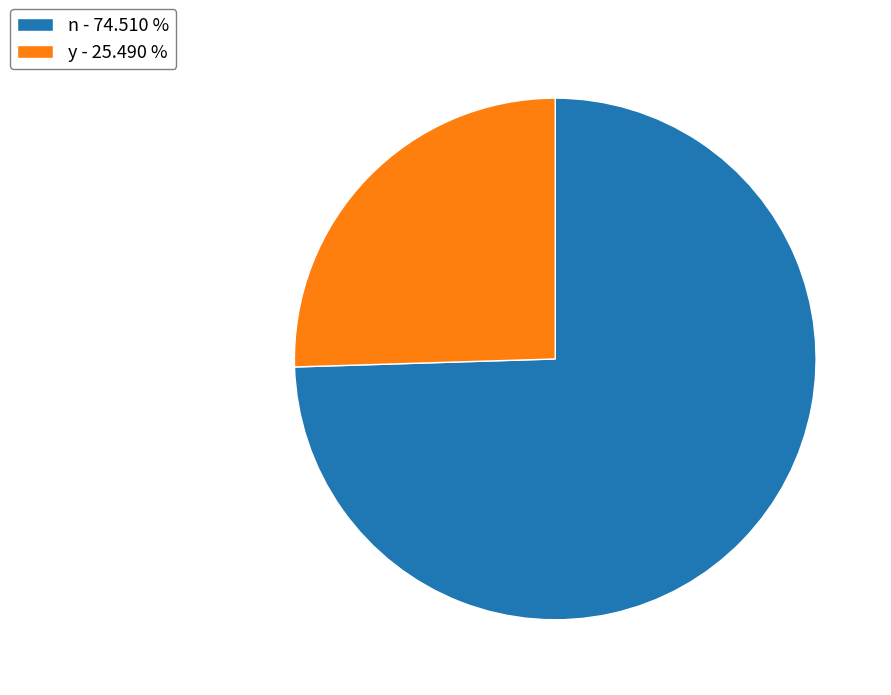

What is the ratio of the value at n - 74.510 % to the value at y - 25.490 %?

2.9